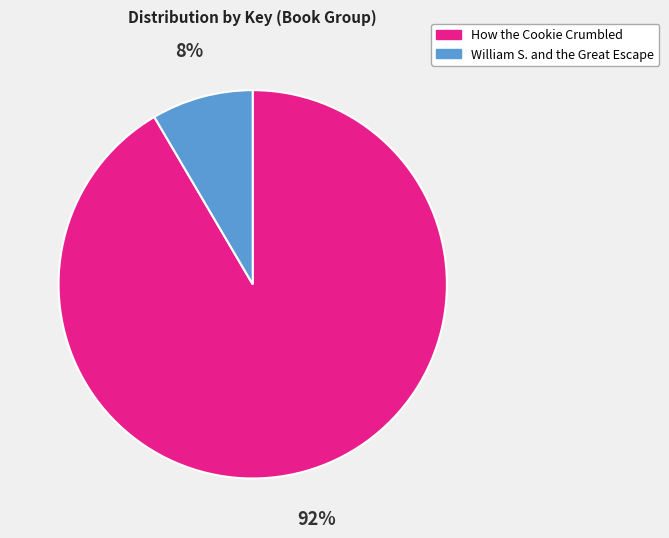

Does any single category account for the majority?

Yes